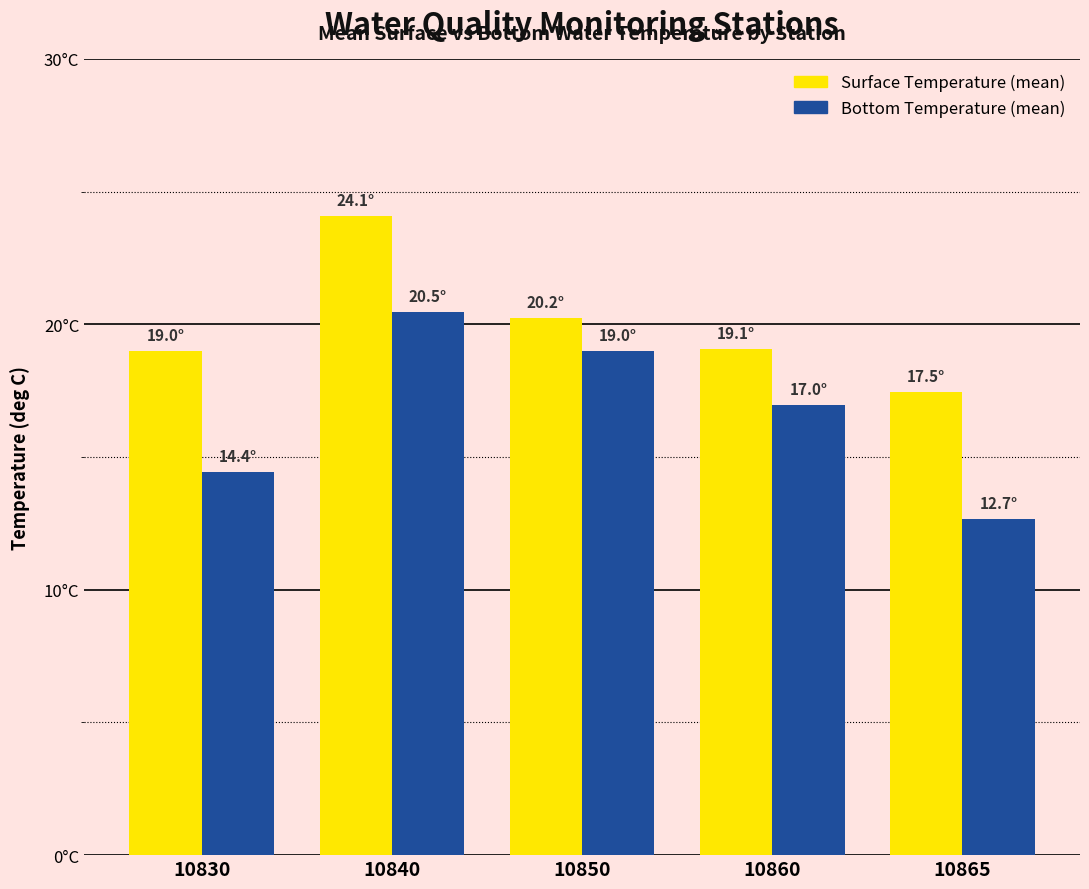

Which series changed the most between 10830 and 10860?

Bottom Temperature (mean)